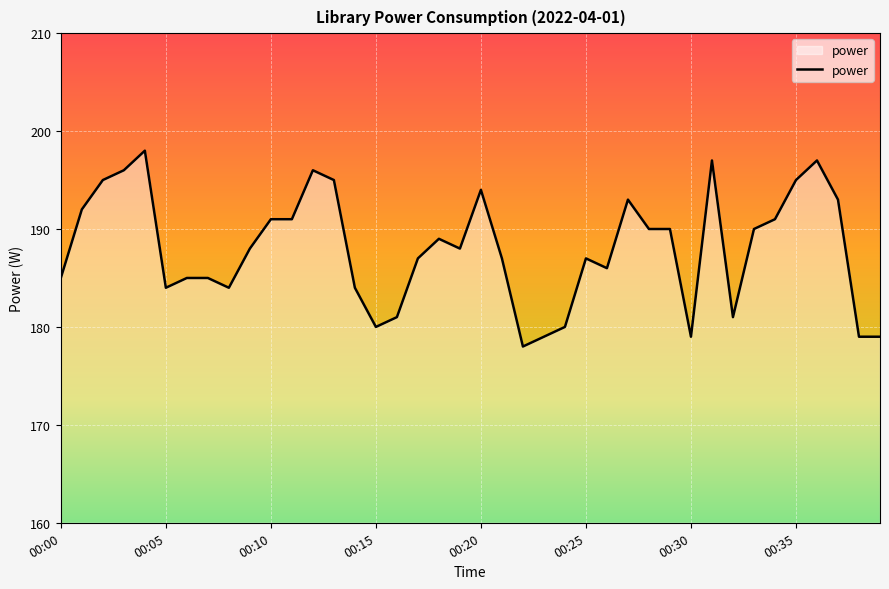

What is the greatest value displayed?

198